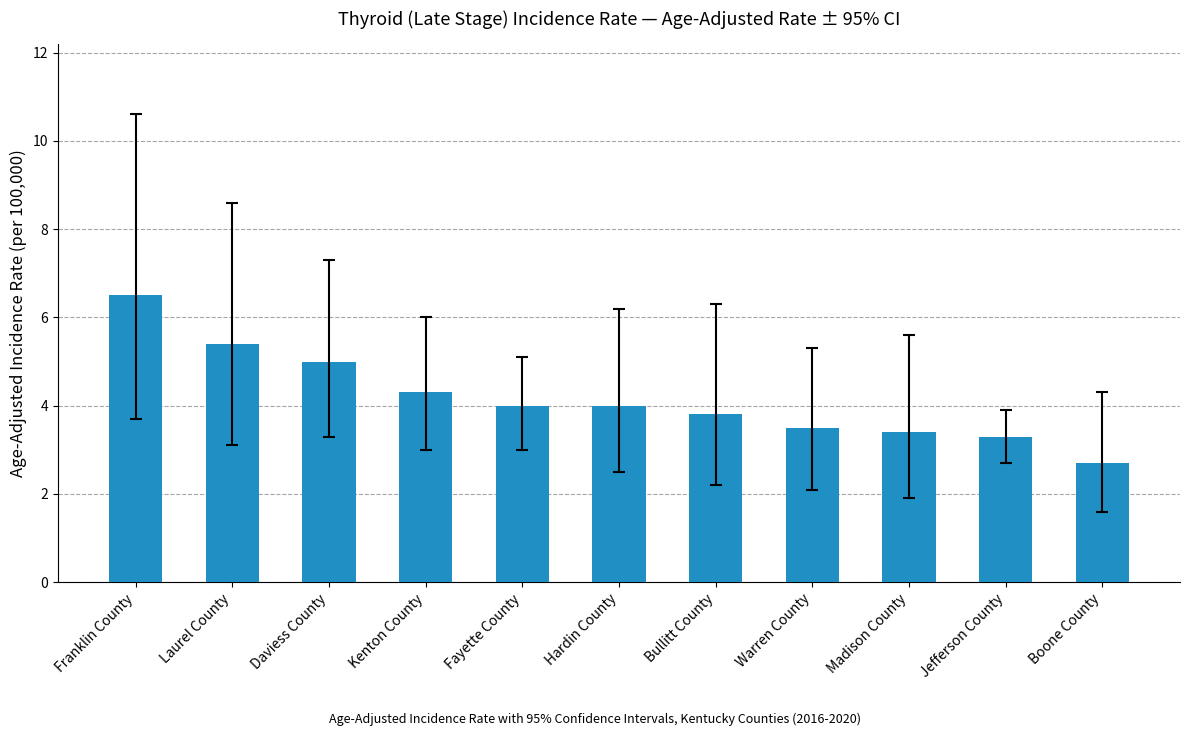

What is the ratio of the value at Fayette County to the value at Laurel County?

0.7